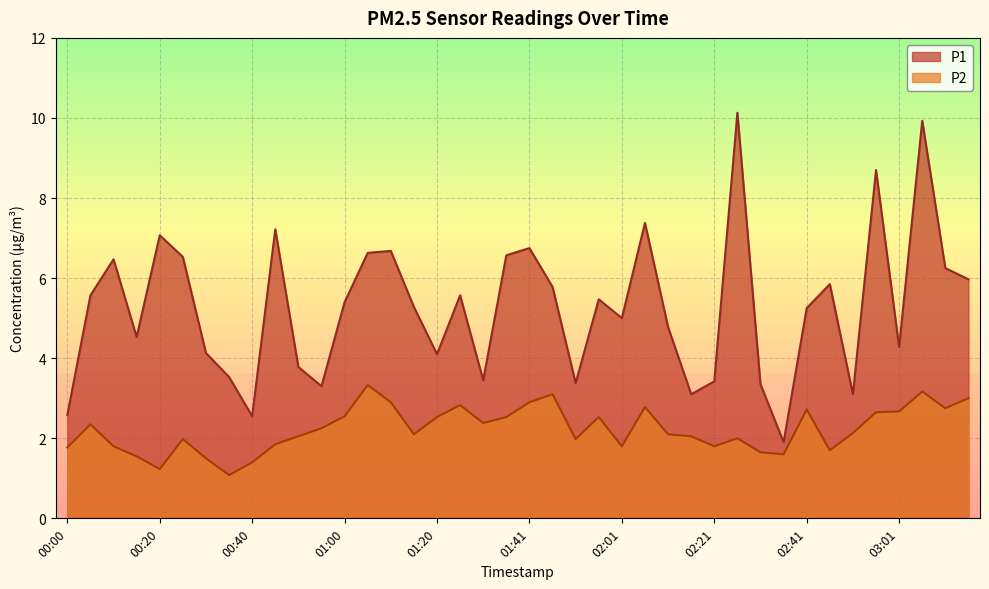

Rank the series by their maximum value, from lowest to highest.

P2, P1